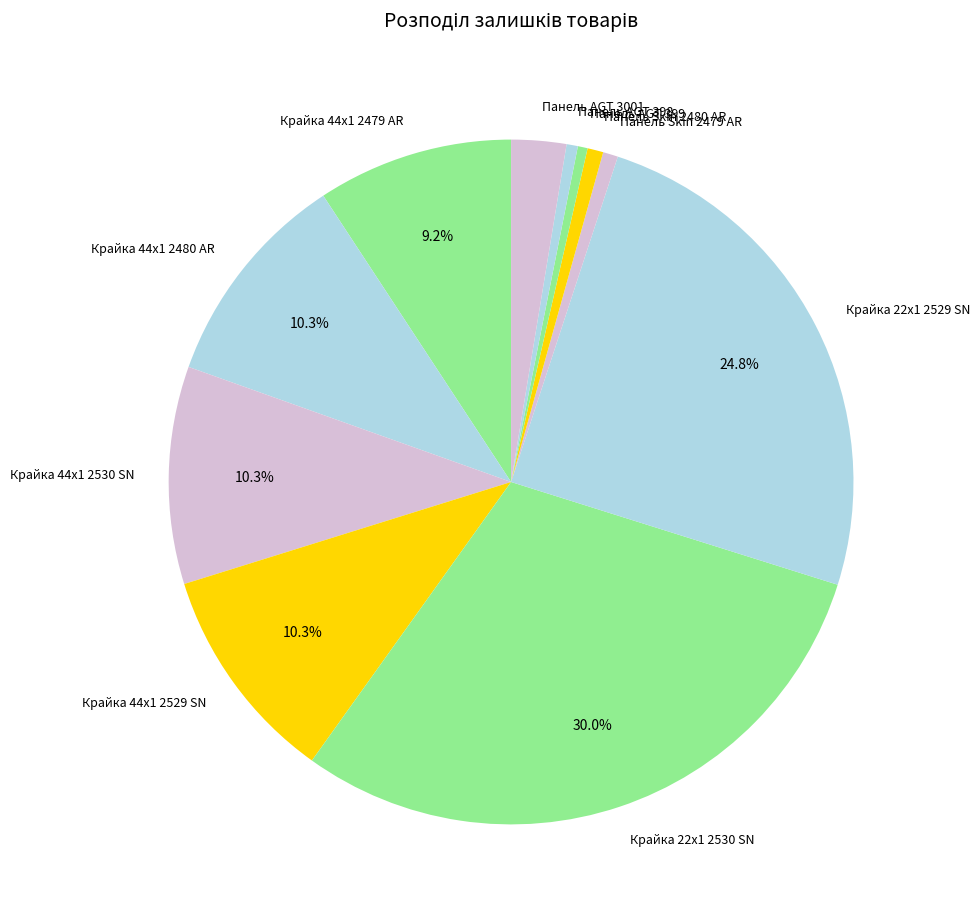

Is it true that Крайка 44x1 2530 SN is 1% of the pie?

False